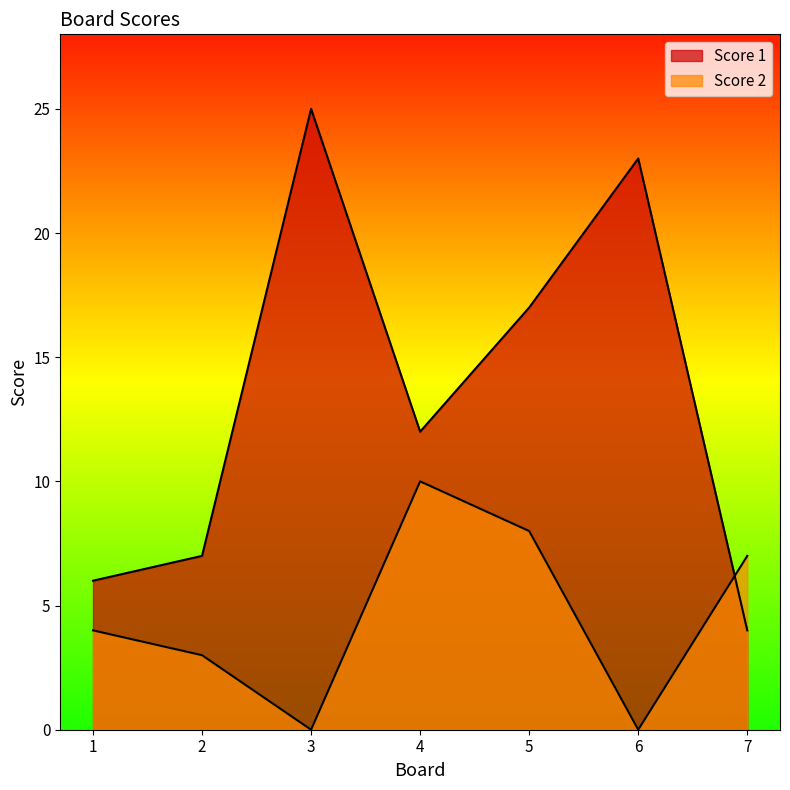

What is the difference between the second highest and second lowest values in the Score 2 series?

8